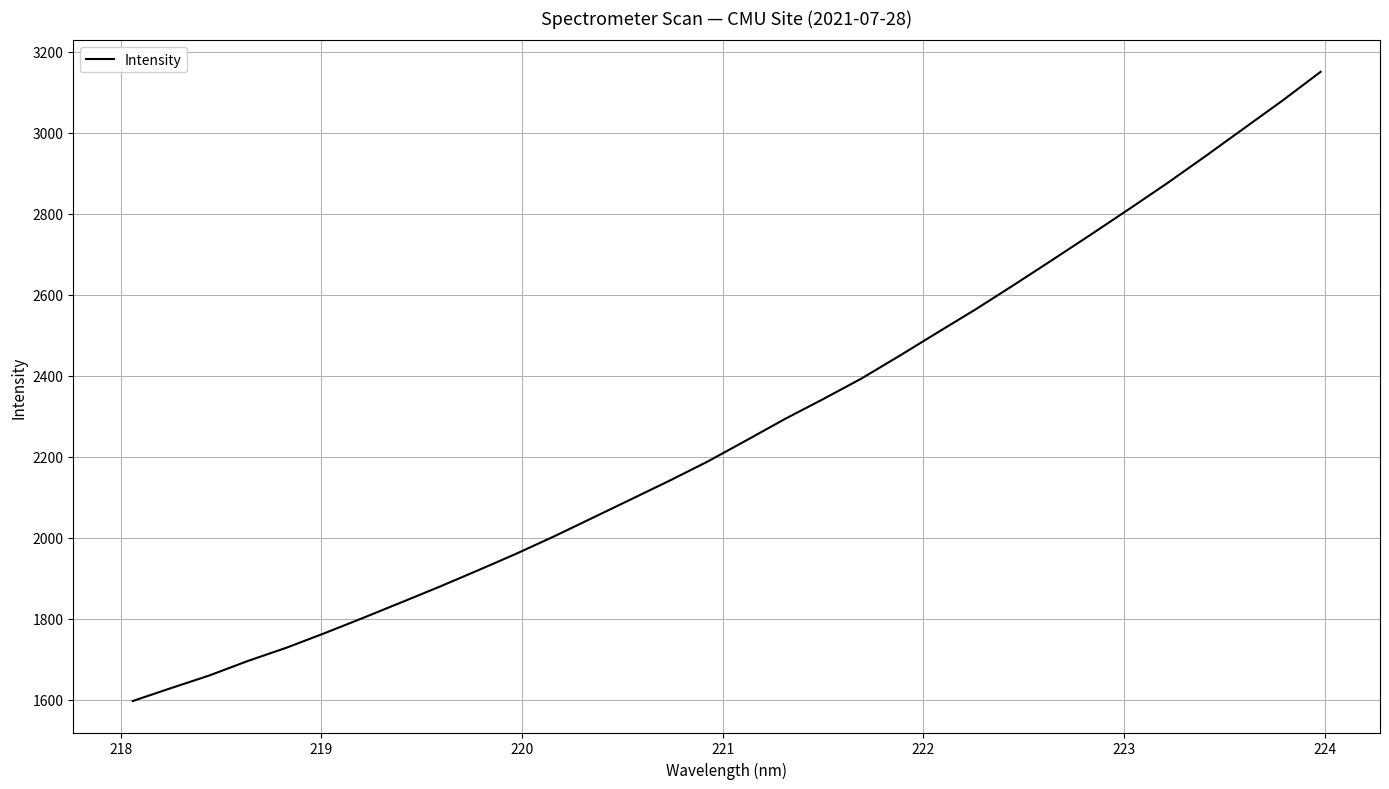

What is the maximum value shown in the chart?

3150.5